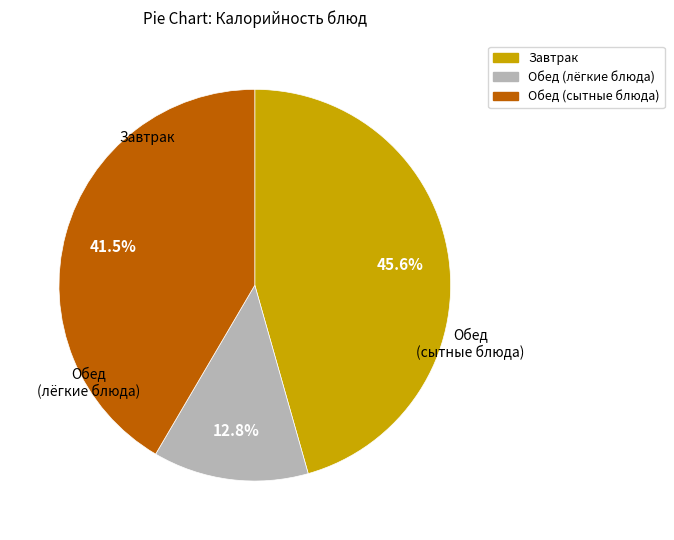

Does any single category account for the majority?

No